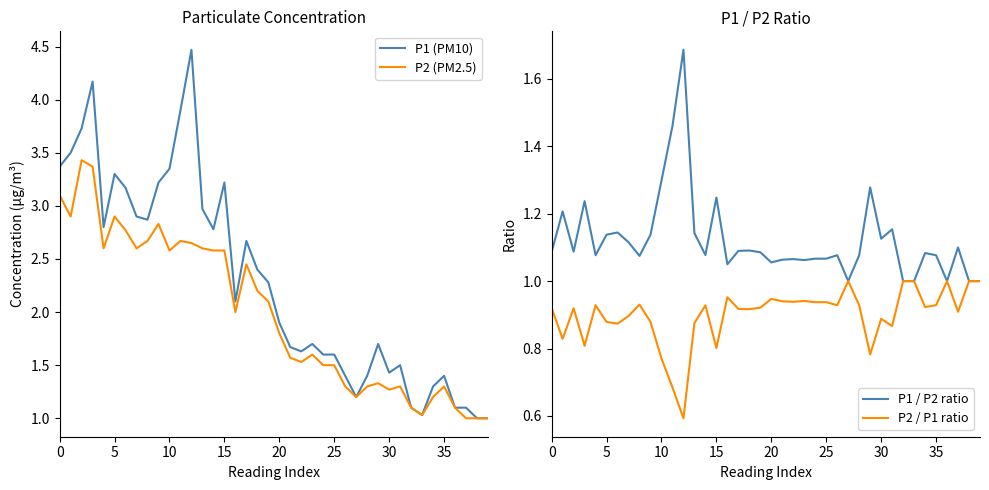

Which category has the lowest value across all series?

12